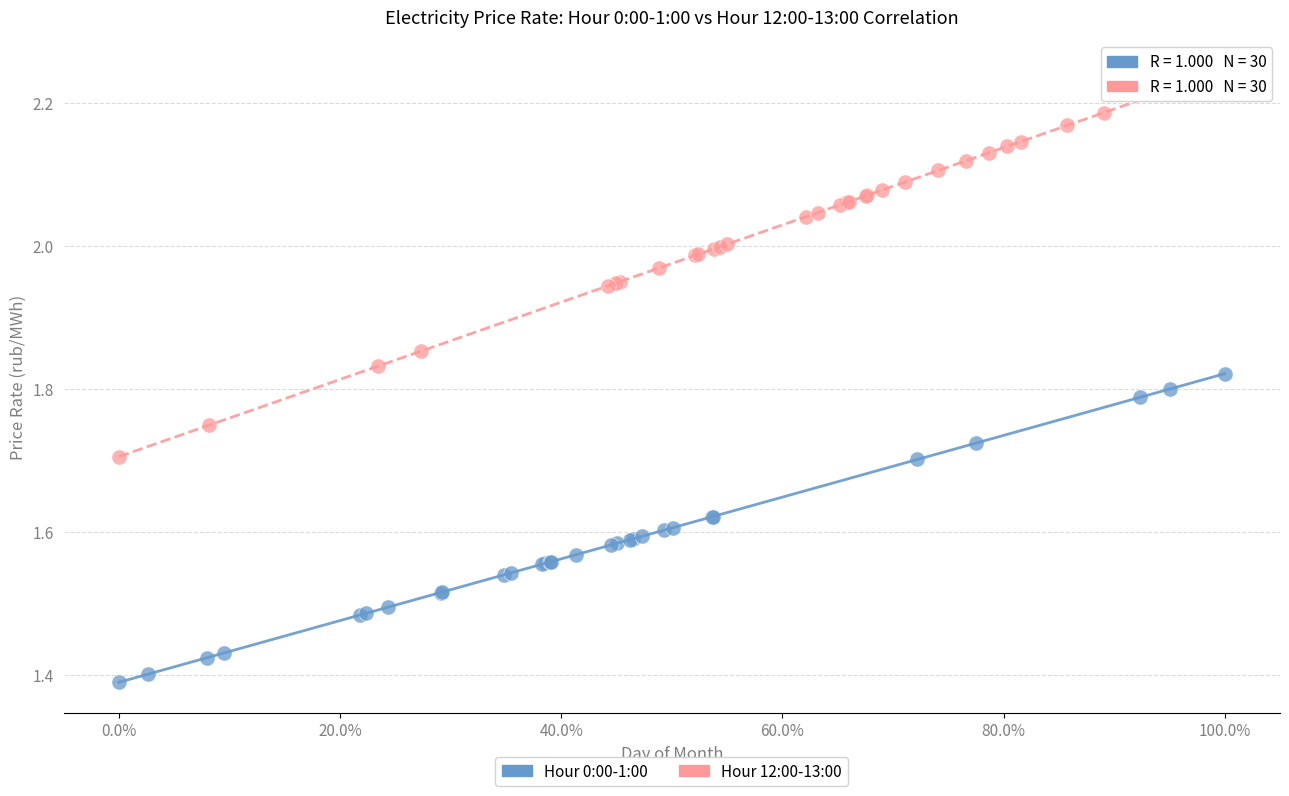

Which series reaches the maximum Y coordinate?

Hour 12:00-13:00